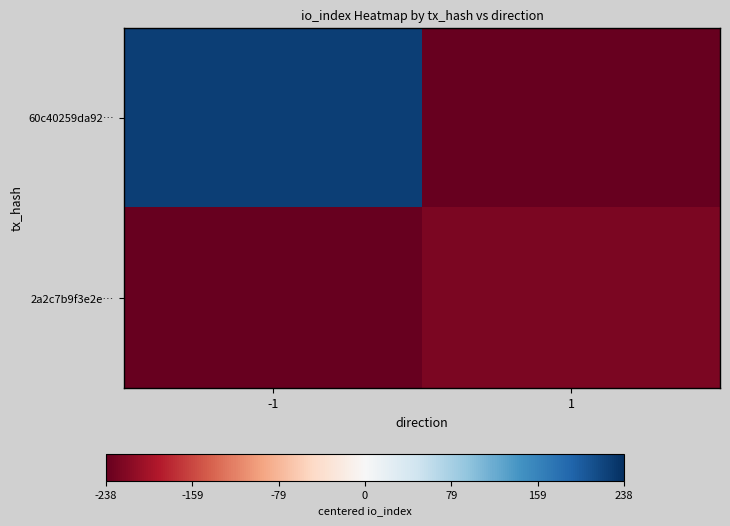

At 1, list the series in order from smallest to largest.

60c40259da92…, 2a2c7b9f3e2e…